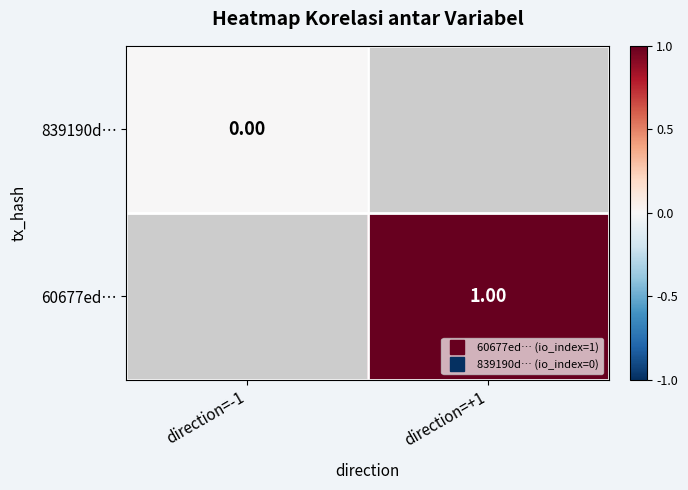

Between direction=-1 and direction=+1, which is larger?

direction=+1